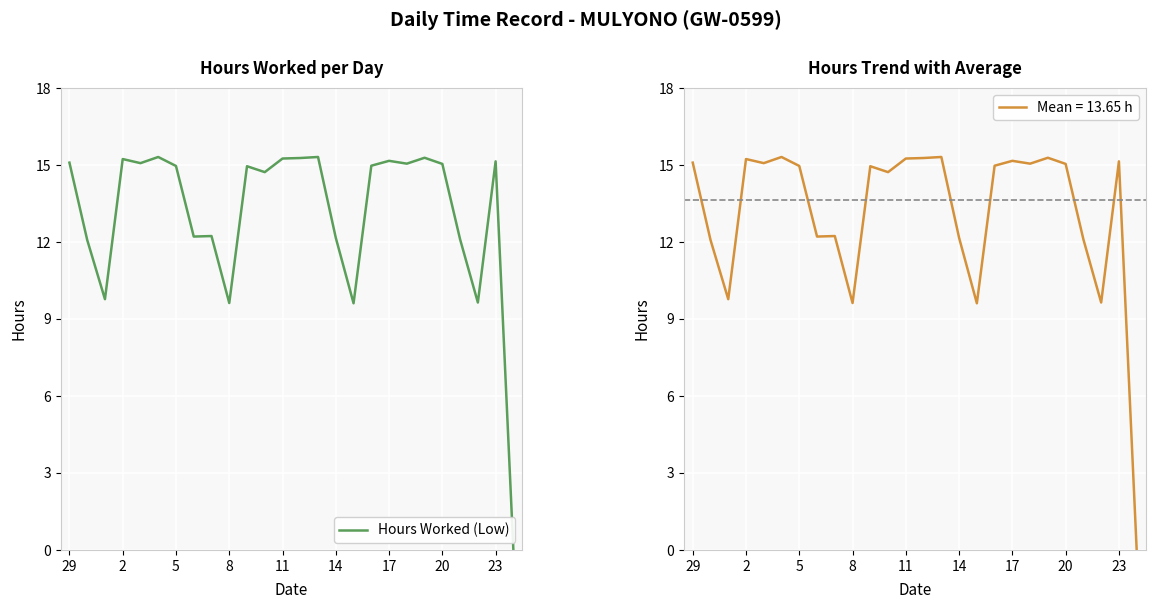

What is the average value?

13.1